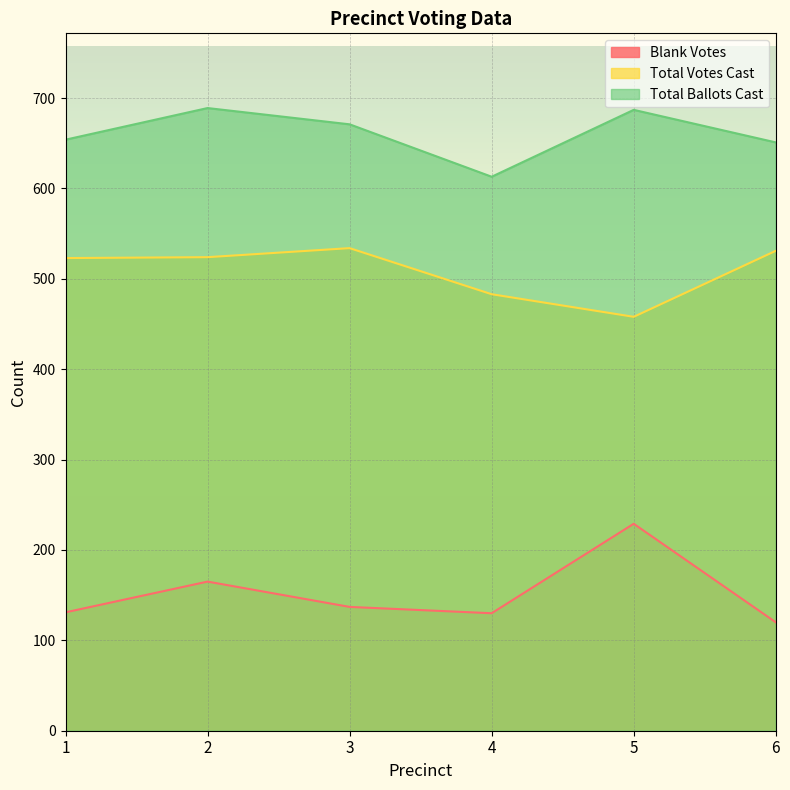

Which series has the largest range (max minus min)?

Blank Votes